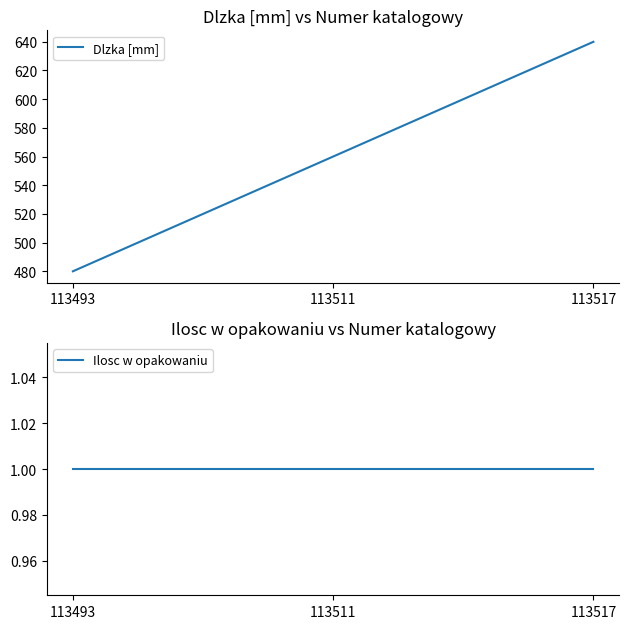

Does the chart display data point markers on the line(s)?

No